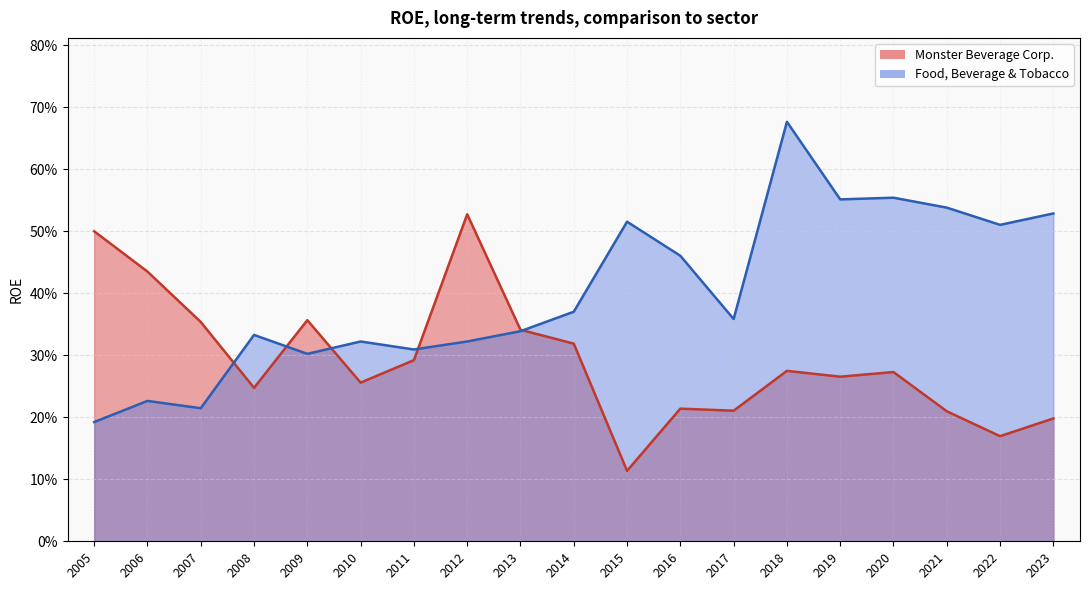

What is the approximate value of Monster Beverage Corp. at 2007?

0.4